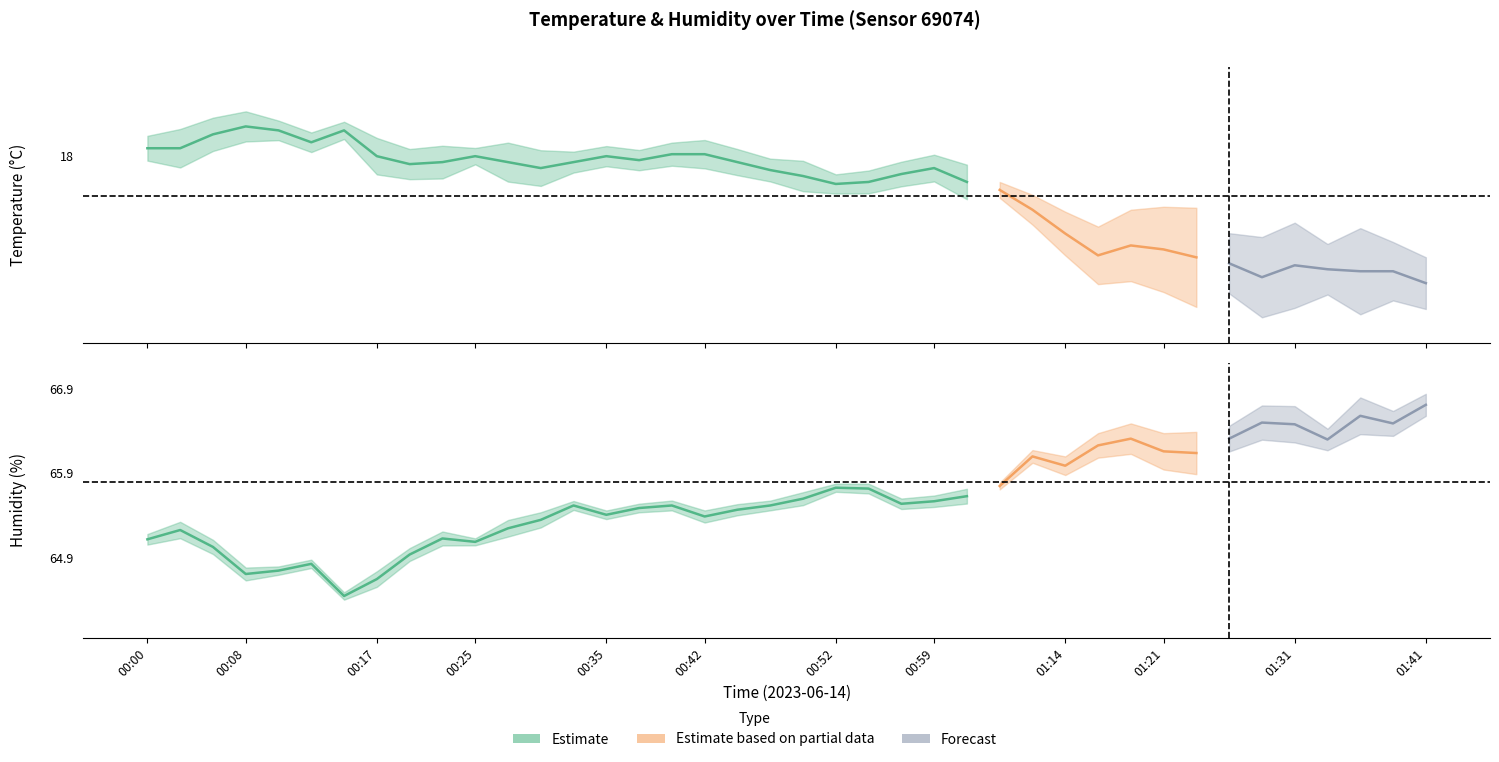

Reading left to right, transcribe all the data shown in this chart.

temperature: 00:00=18.0	00:03=18.0	00:05=18.1	00:08=18.1	00:10=18.1	00:13=18.1	00:15=18.1	00:17=18.0	00:20=18.0	00:22=18.0	00:25=18.0	00:27=18.0	00:30=17.9	00:32=18.0	00:35=18.0	00:37=18.0	00:40=18.0	00:42=18.0	00:44=18.0	00:47=17.9	00:49=17.9	00:52=17.9	00:54=17.9	00:57=17.9	00:59=17.9	01:02=17.9	01:04=17.8	01:09=17.7	01:14=17.6	01:16=17.5	01:19=17.6	01:21=17.5	01:24=17.5	01:27=17.5	01:29=17.4	01:31=17.4	01:34=17.4	01:36=17.4	01:39=17.4	01:41=17.4
humidity: 00:00=65.1	00:03=65.2	00:05=65.0	00:08=64.7	00:10=64.8	00:13=64.8	00:15=64.5	00:17=64.7	00:20=64.9	00:22=65.1	00:25=65.1	00:27=65.2	00:30=65.3	00:32=65.5	00:35=65.4	00:37=65.5	00:40=65.5	00:42=65.4	00:44=65.5	00:47=65.5	00:49=65.6	00:52=65.7	00:54=65.7	00:57=65.5	00:59=65.6	01:02=65.6	01:04=65.8	01:09=66.1	01:14=66.0	01:16=66.2	01:19=66.3	01:21=66.2	01:24=66.1	01:27=66.3	01:29=66.5	01:31=66.5	01:34=66.3	01:36=66.6	01:39=66.5	01:41=66.7